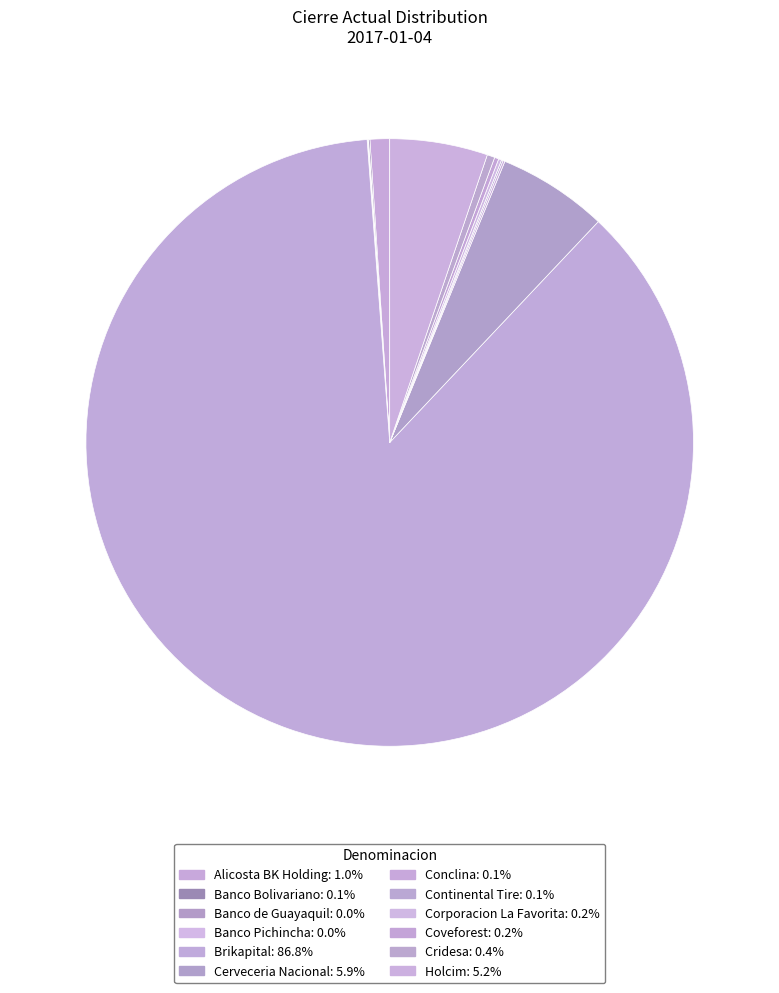

What is the total percentage of Banco Bolivariano and Continental Tire?

0.2%